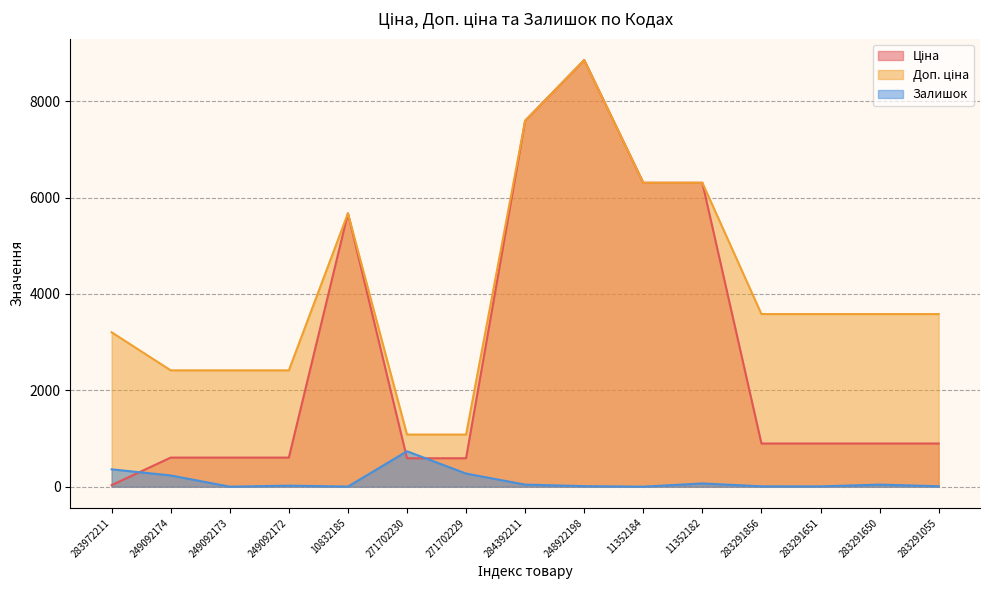

Rank the series by their average value, from highest to lowest.

Доп. ціна, Ціна, Залишок